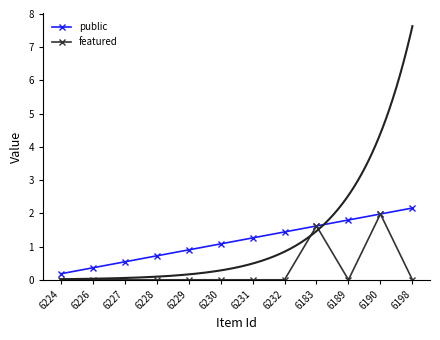

True or false: featured and public intersect in this chart.

False